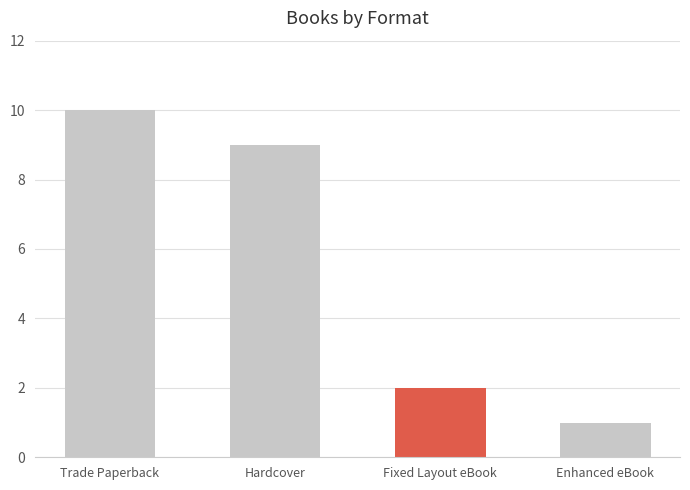

The value at Hardcover is 5. True or false?

False